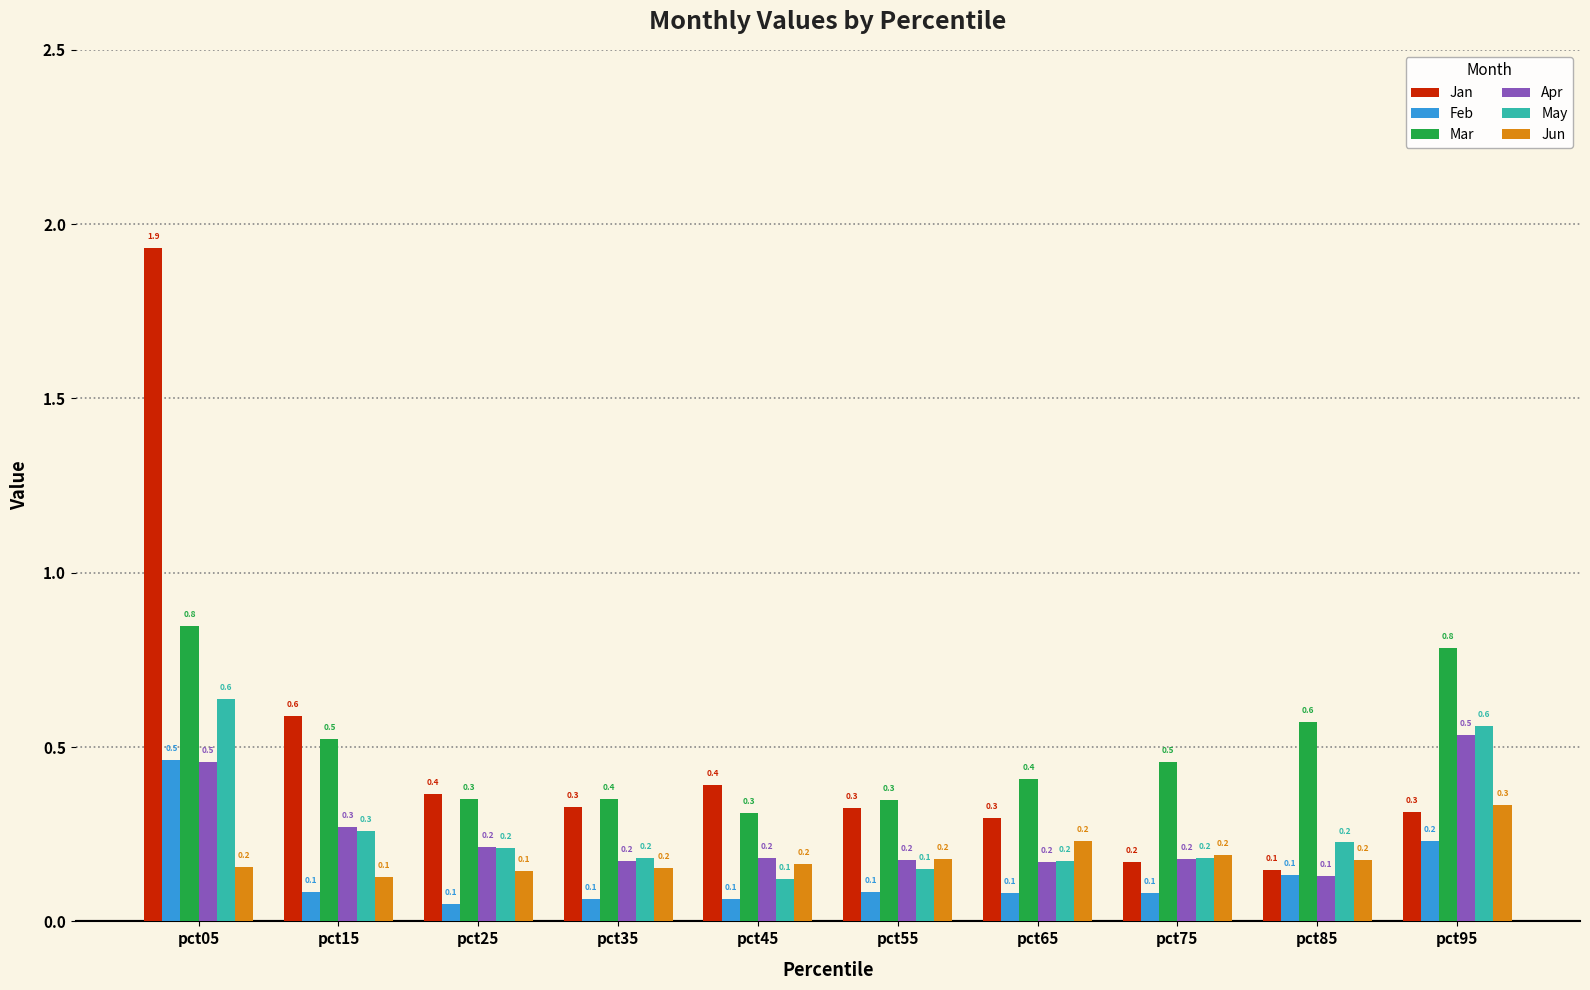

Is the value of Mar at pct85 greater than the value of Jan at pct85?

Yes